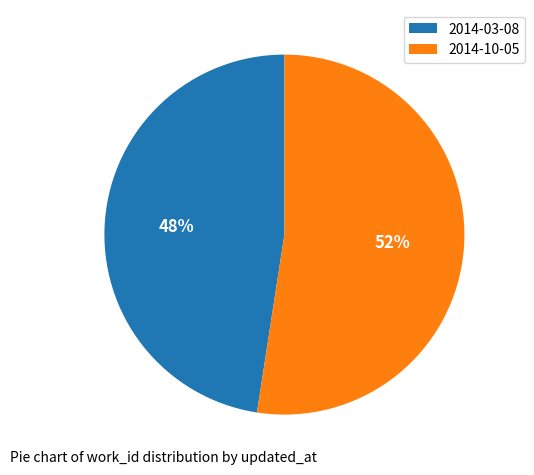

True or false: 2014-03-08 accounts for 48% of the total.

True